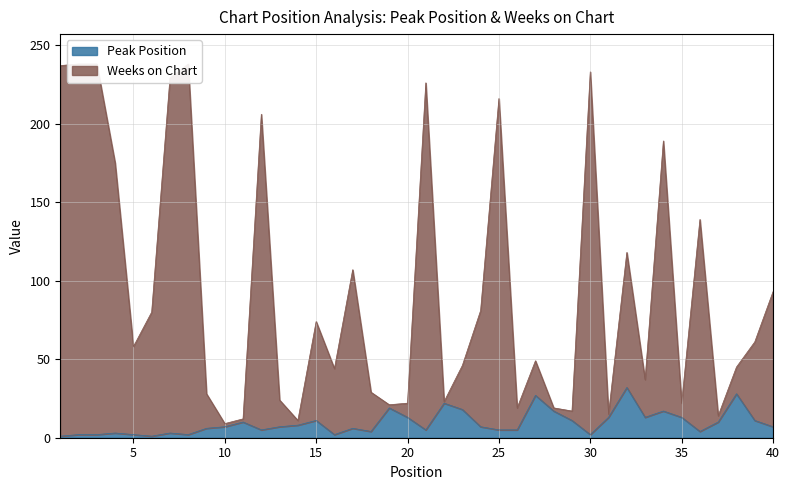

At which category does Weeks on Chart reach its first local valley?

5